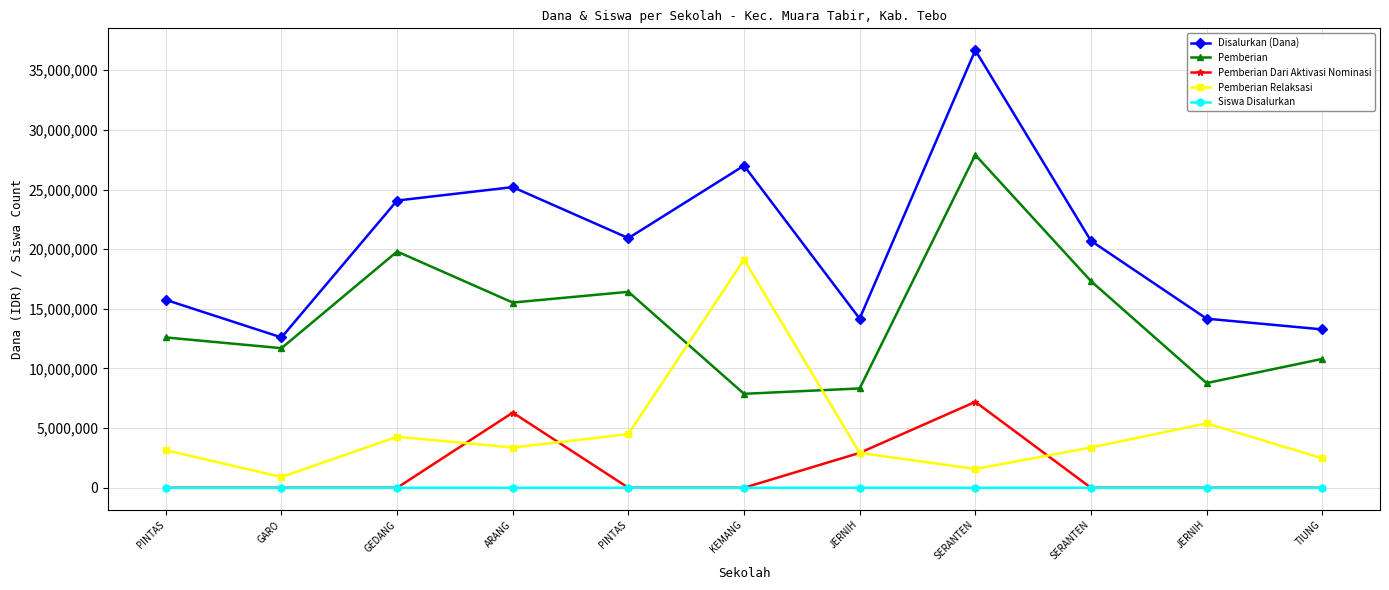

What is the difference between the maximum and minimum values in the Pemberian Dari Aktivasi Nominasi series?

7200000